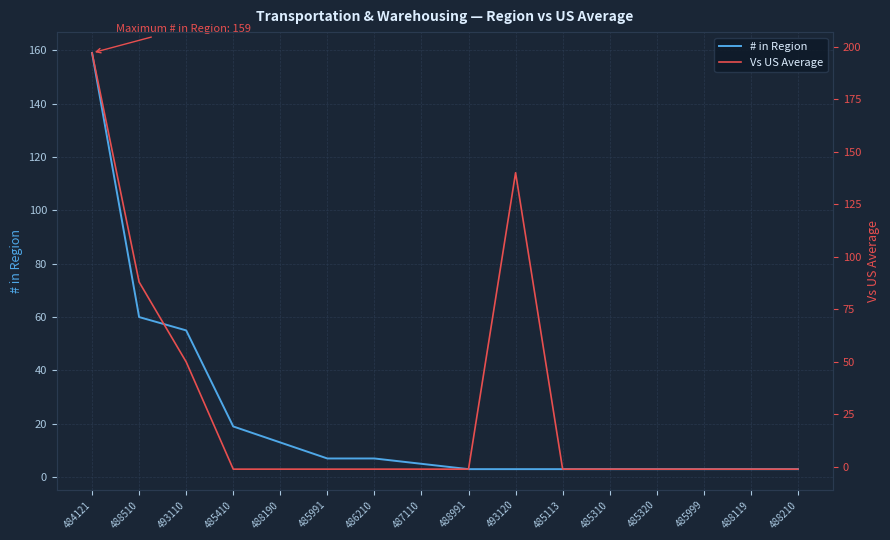

Where do Vs US Average and # in Region first cross each other?

488510 and 493110